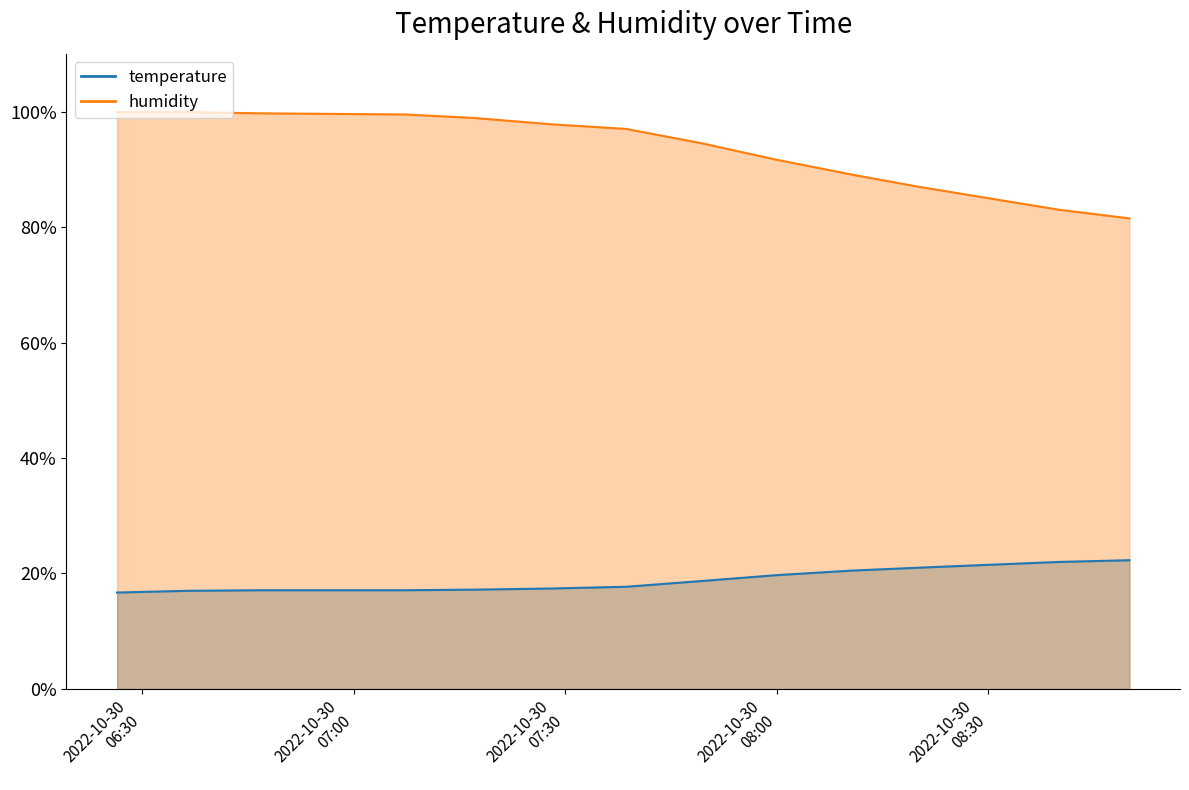

What is the total value across all series at 2022-10-30T06:36:24?

116.9